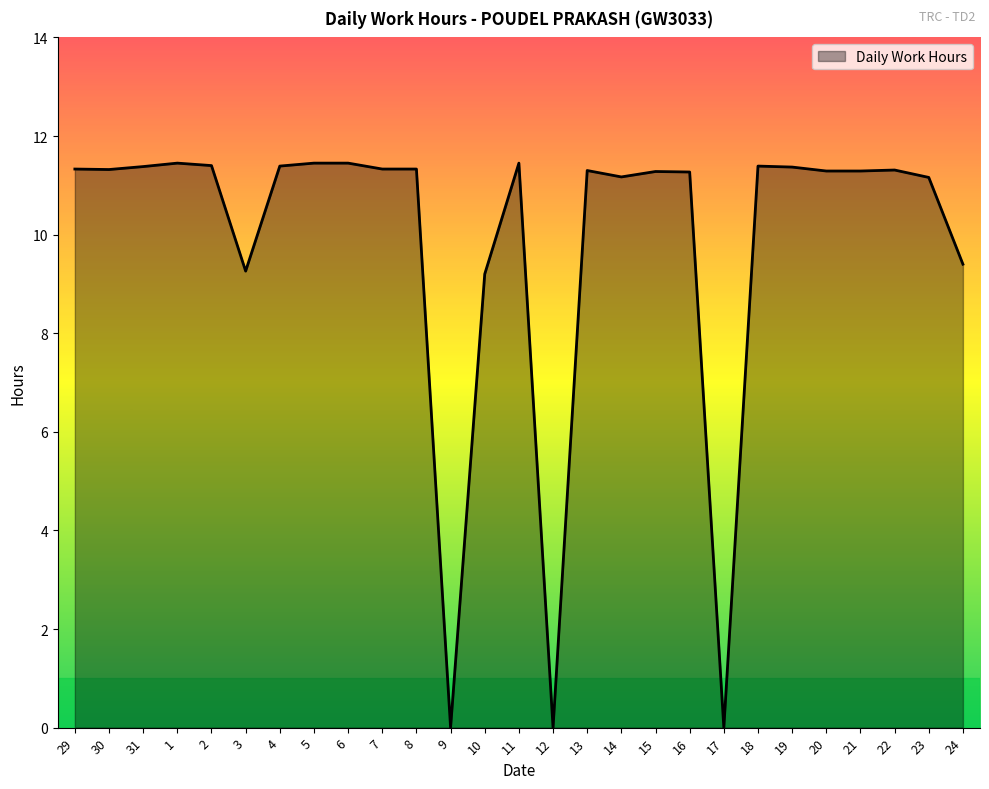

What position from the left is 9?

12